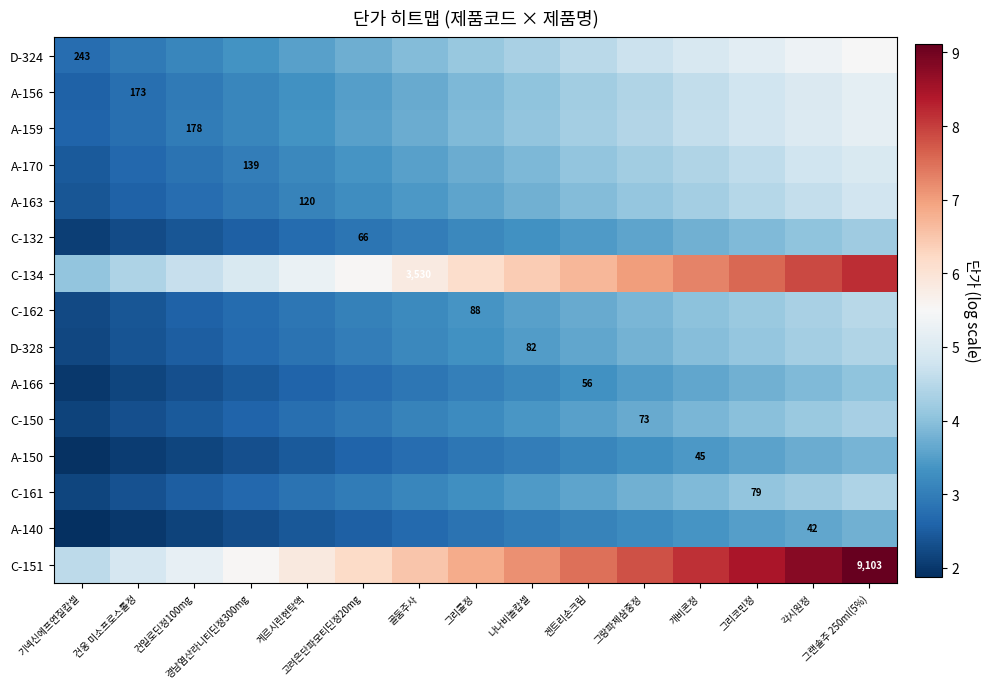

What is the smallest value displayed?

1.9